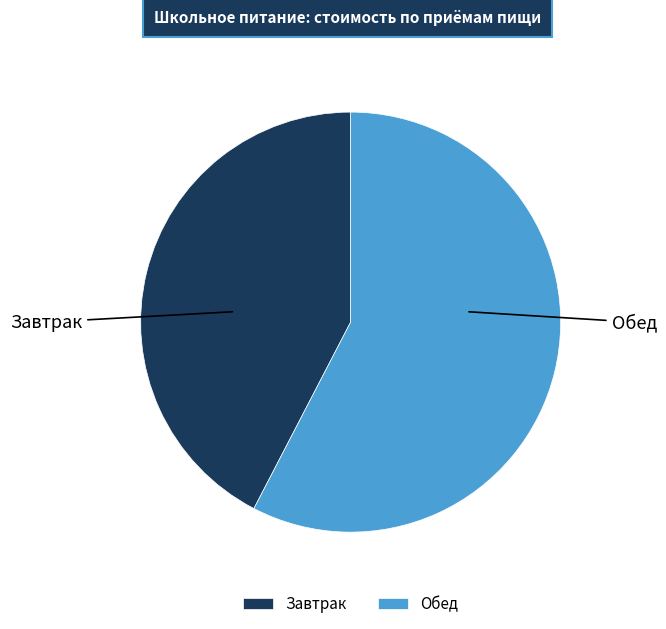

What is the smallest slice in the pie chart?

Завтрак